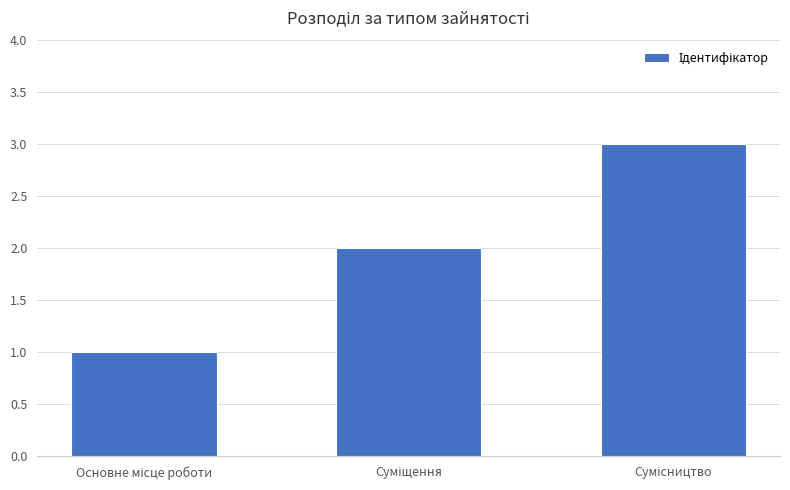

What is the maximum value shown in the chart?

3